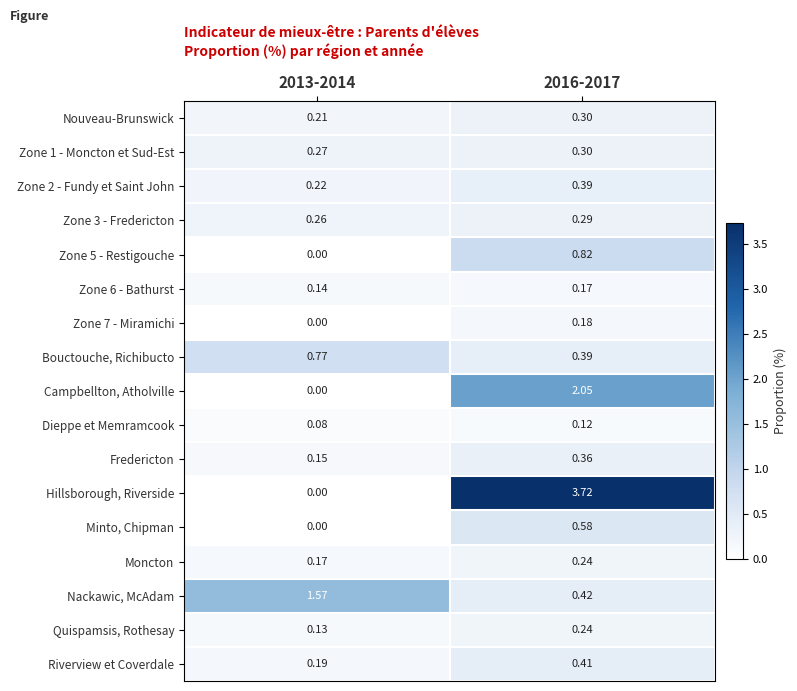

Is the value of Zone 5 - Restigouche at 2013-2014 greater than the value of Quispamsis, Rothesay at 2016-2017?

No